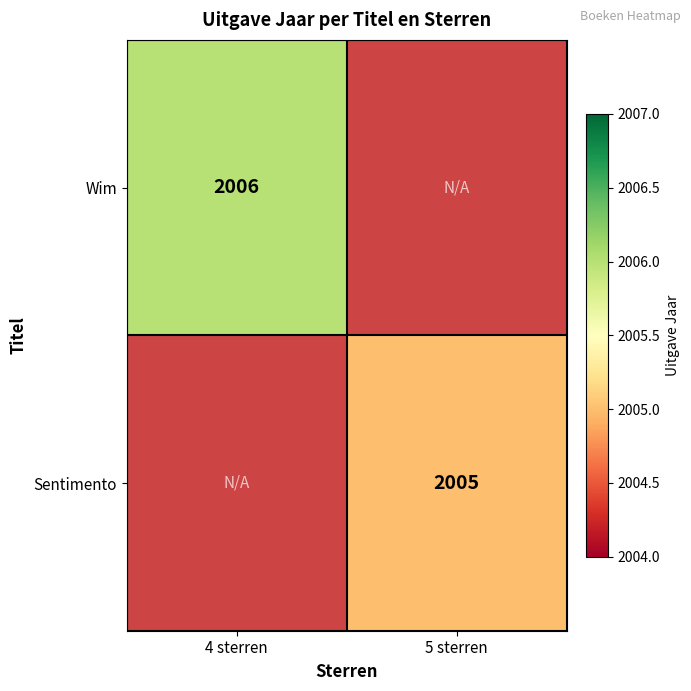

What is the minimum value shown in the chart?

2005.0